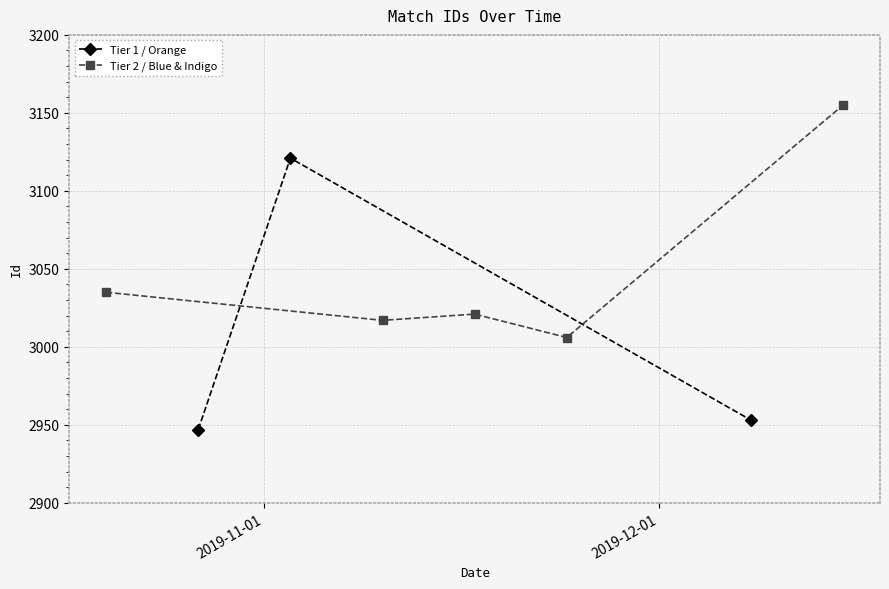

Does the chart have visible grid lines?

Yes